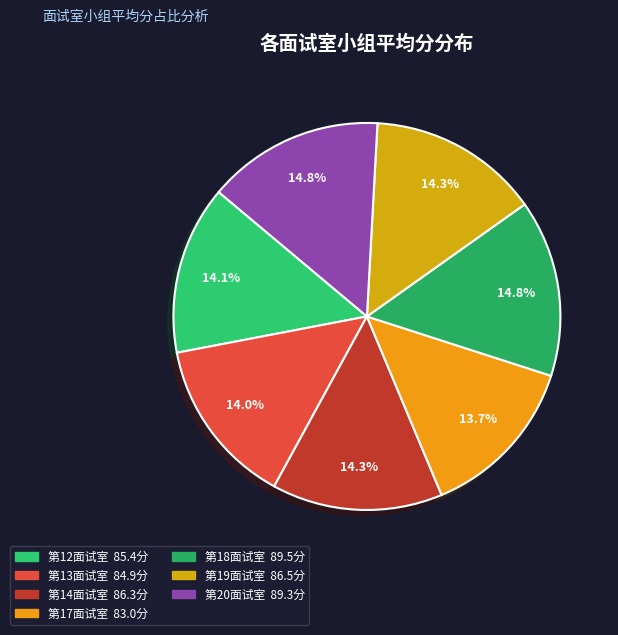

Count the number of slices in the pie.

7